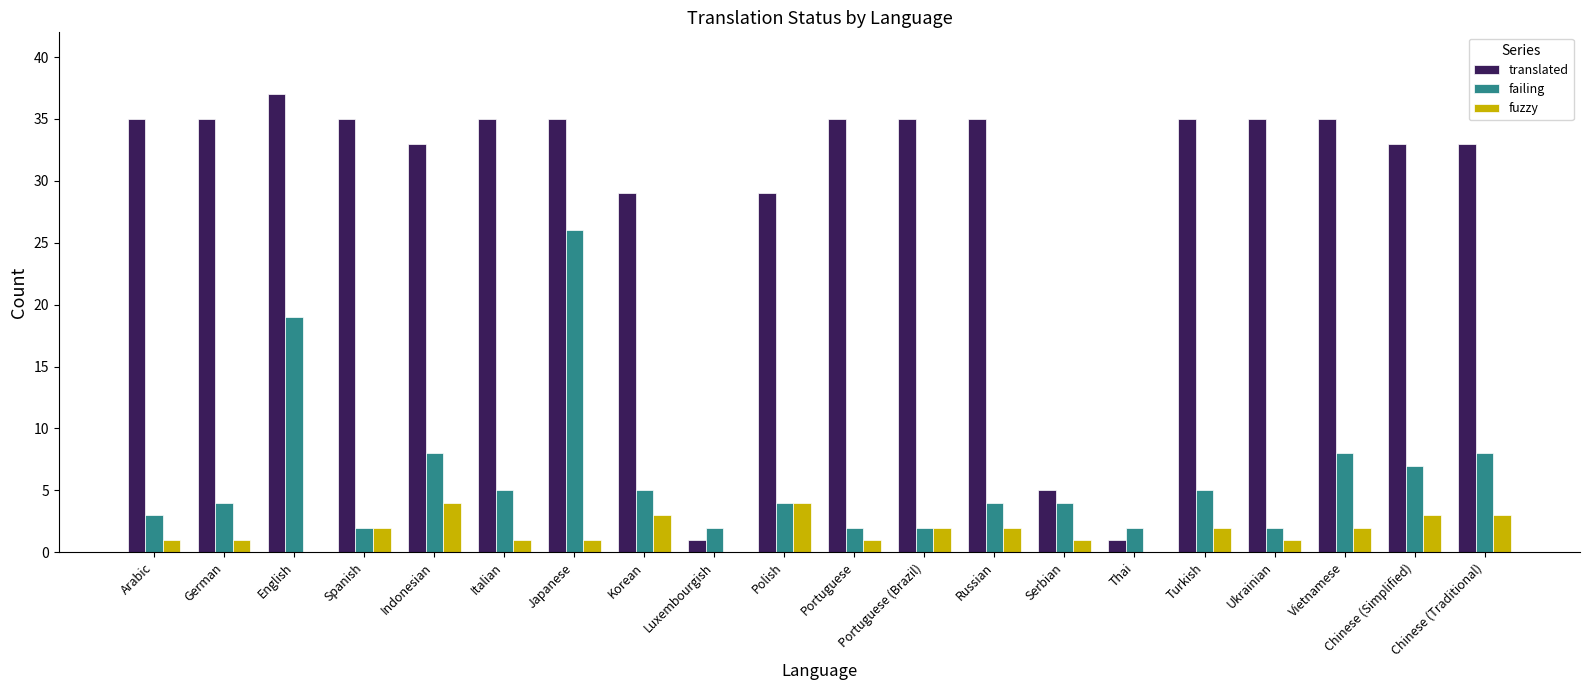

Which series has the largest total across all categories?

translated